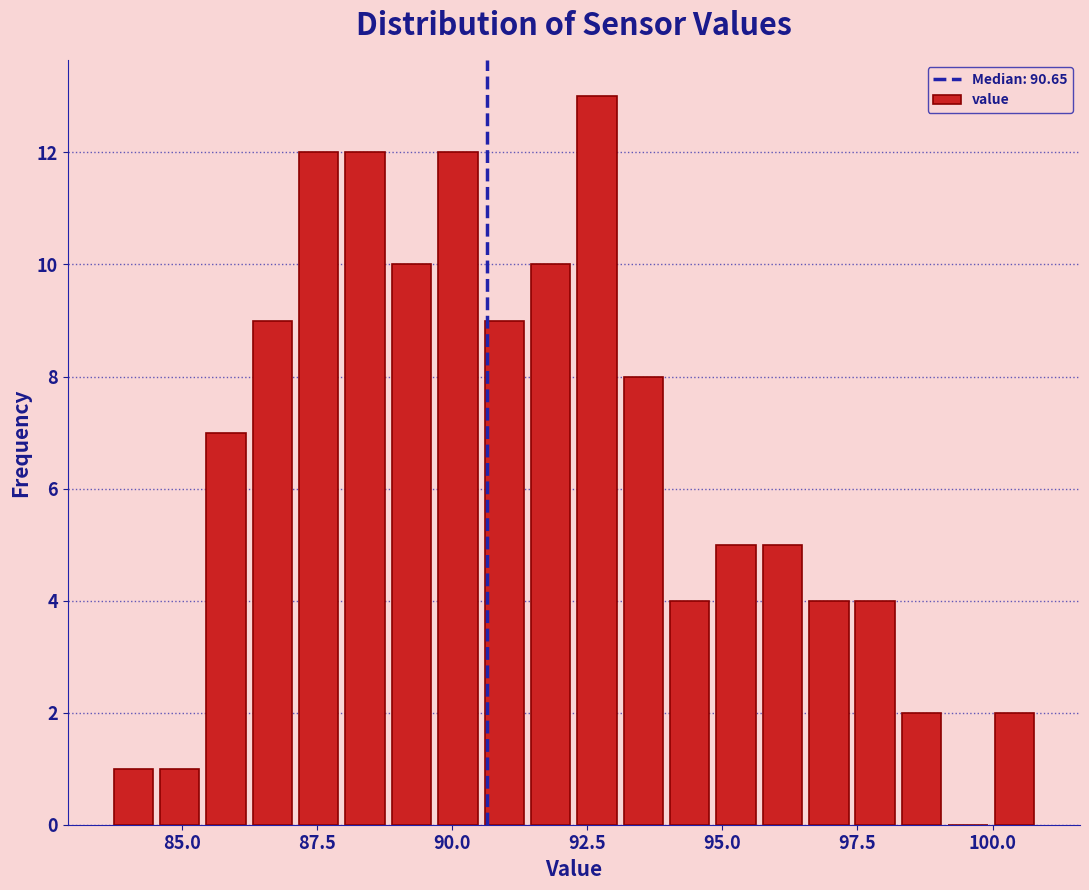

Around what value on the x-axis is the tallest bar? Give the approximate position of its centre, as read against the axis.

92.5